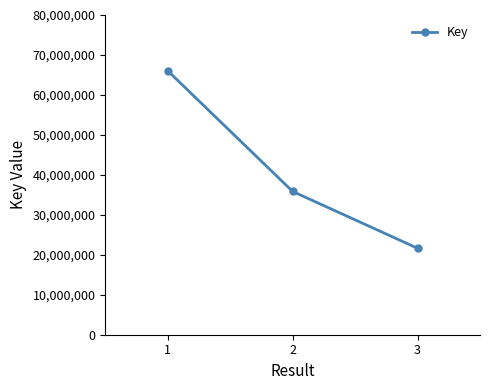

How many values are below 35850777?

1